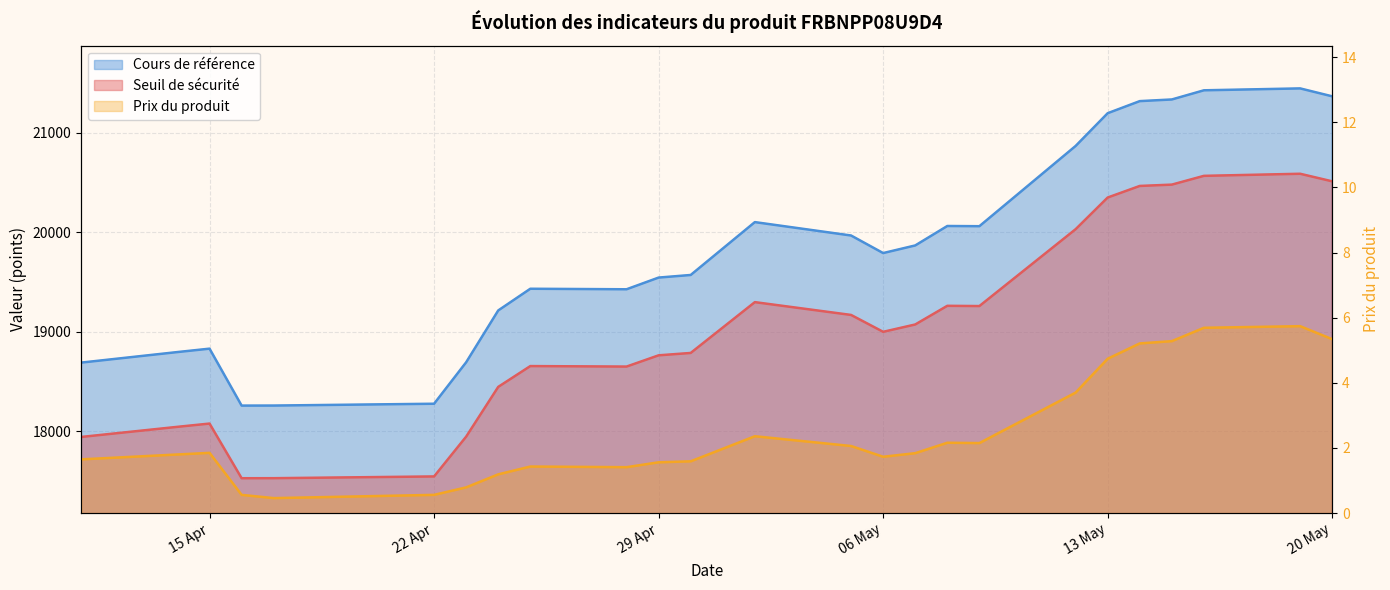

True or false: Prix du produit and Cours de référence cross at least once.

False